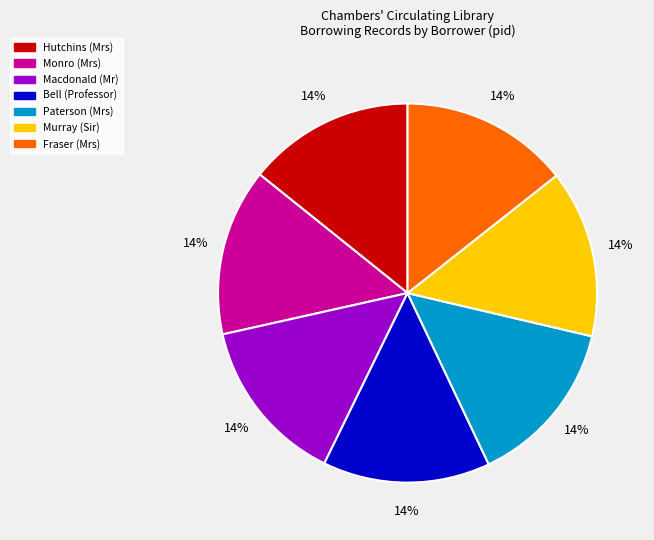

To the nearest percent, what percentage of the pie is Paterson (Mrs)?

14%